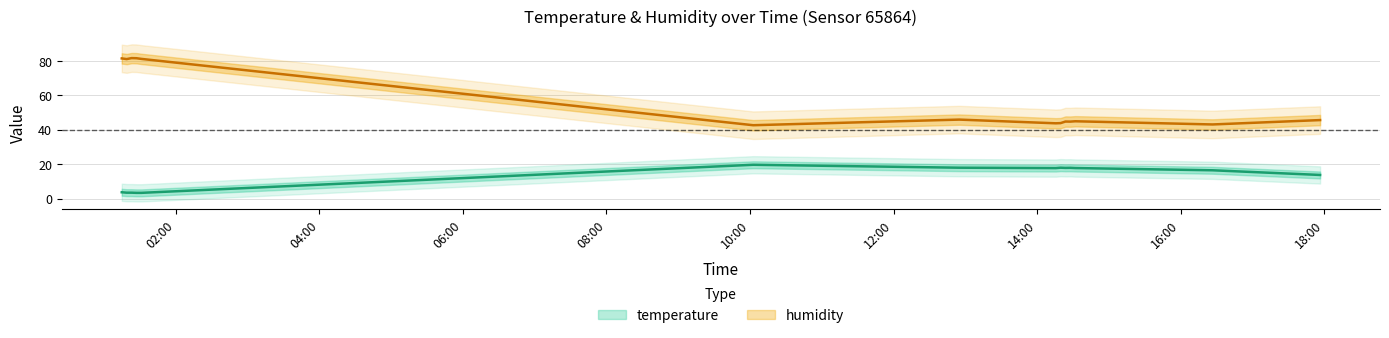

What is the sum of all temperature values?

175.2